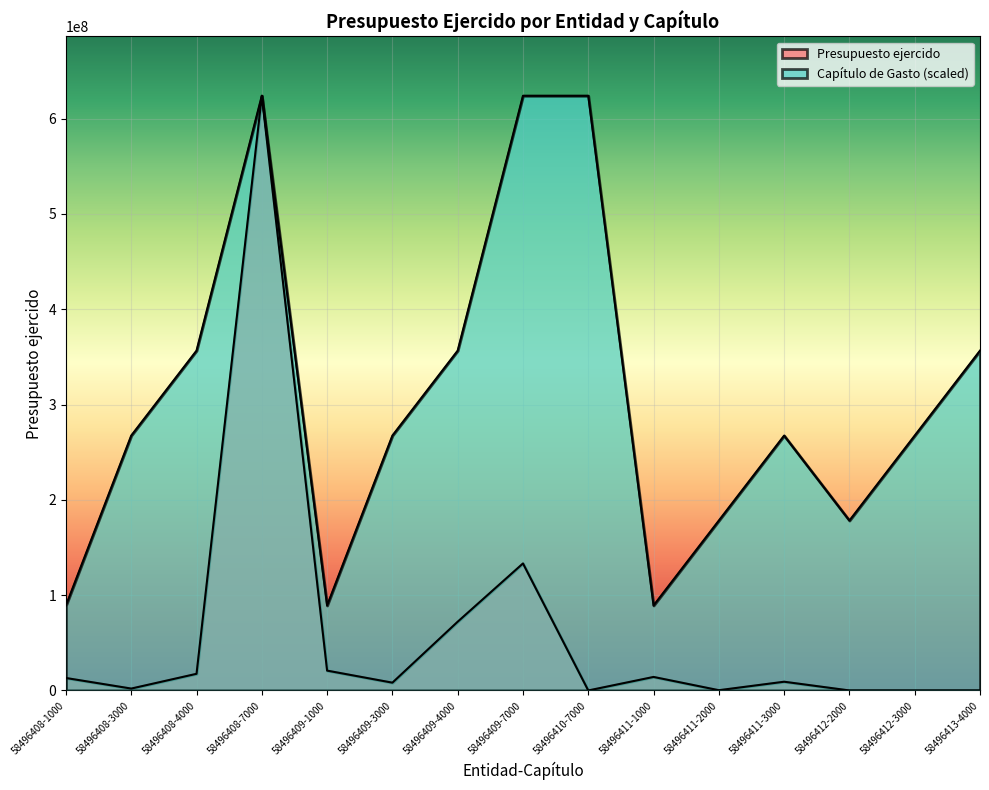

Between 58496409-7000 and 58496411-3000, which is larger?

58496409-7000